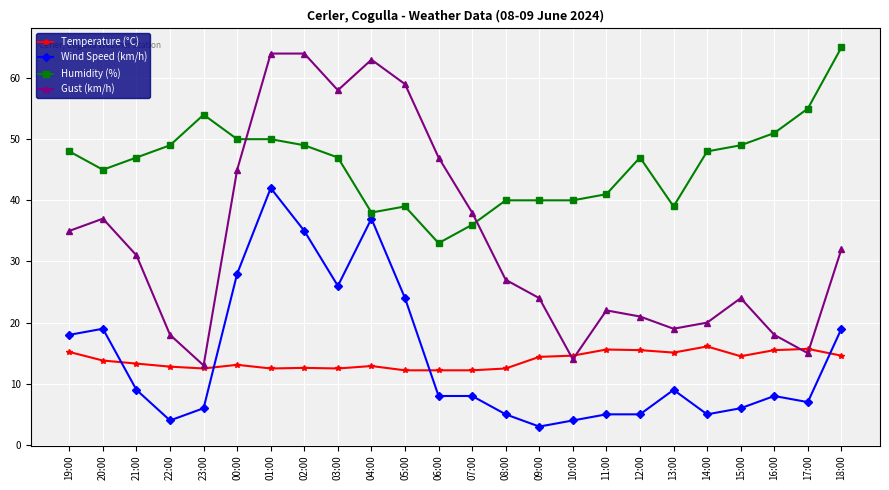

What is the sum of the Humidity (%) values at 13:00 and 02:00?

88.0